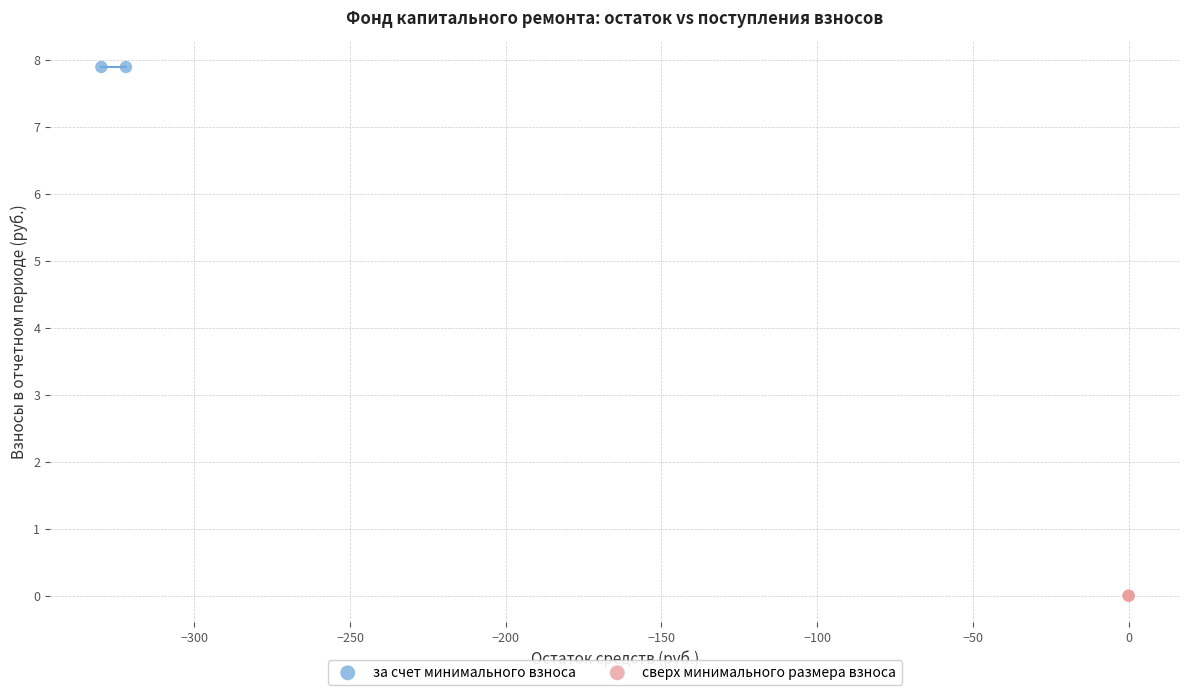

What are all the series names shown in the legend?

за счет минимального взноса, сверх минимального размера взноса